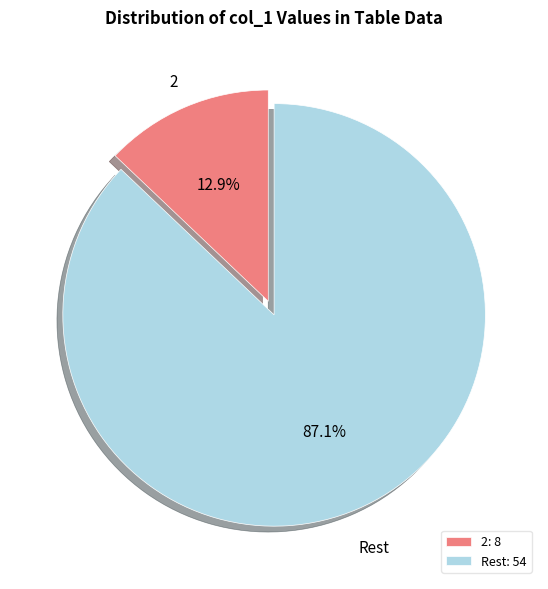

Which has a higher value, Rest: 54 or 2: 8?

Rest: 54